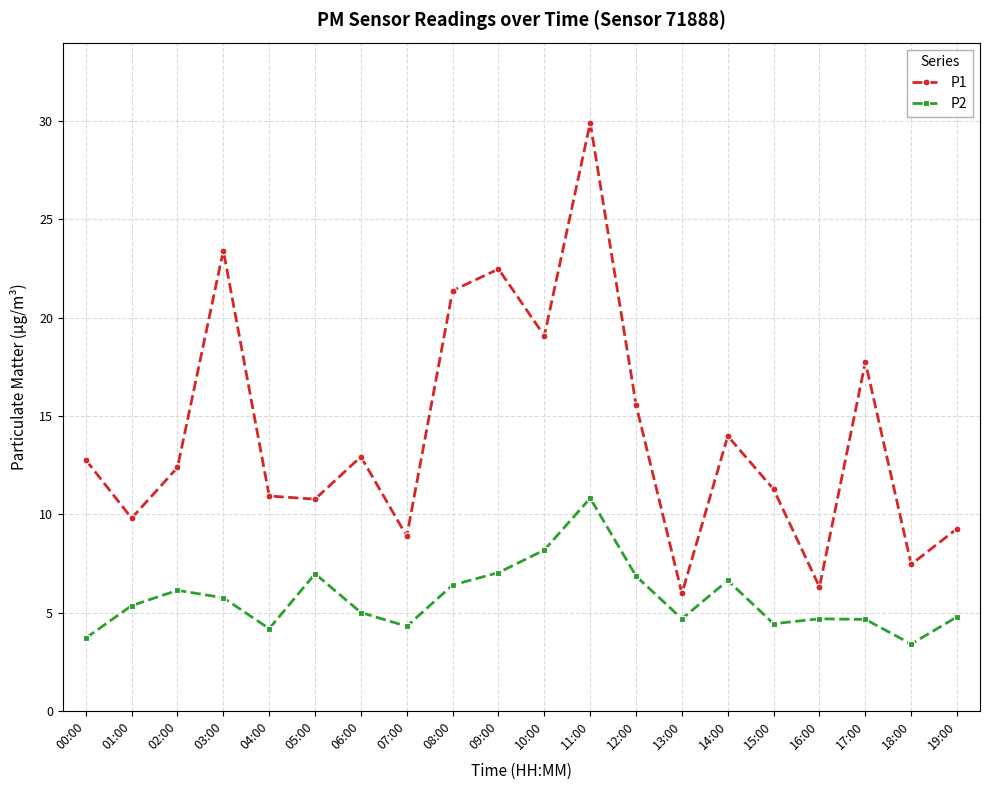

What is the greatest value displayed?

29.9